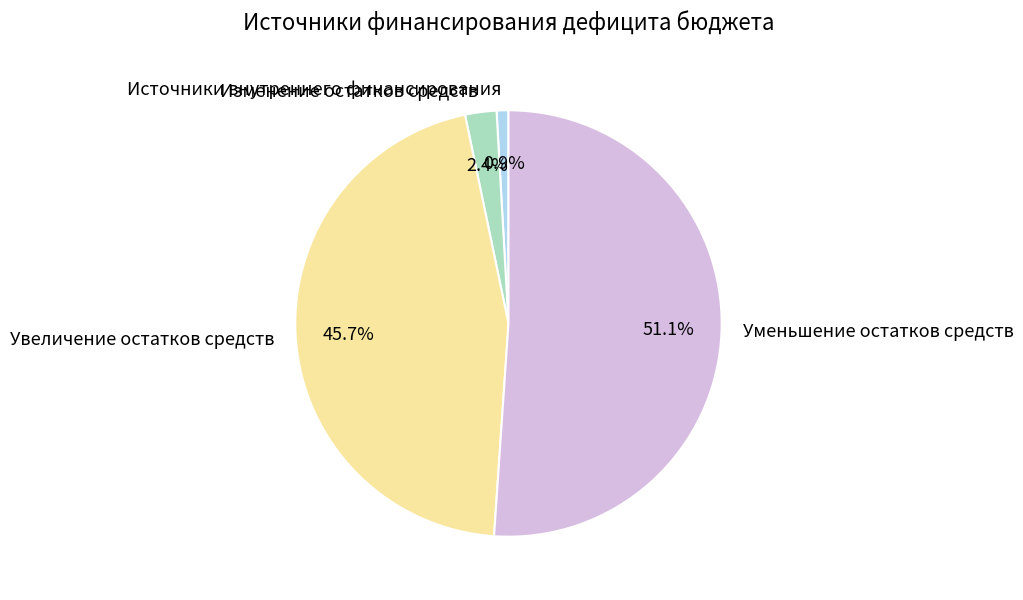

What percentage is the Источники внутреннего финансирования slice, to the nearest percent?

1%